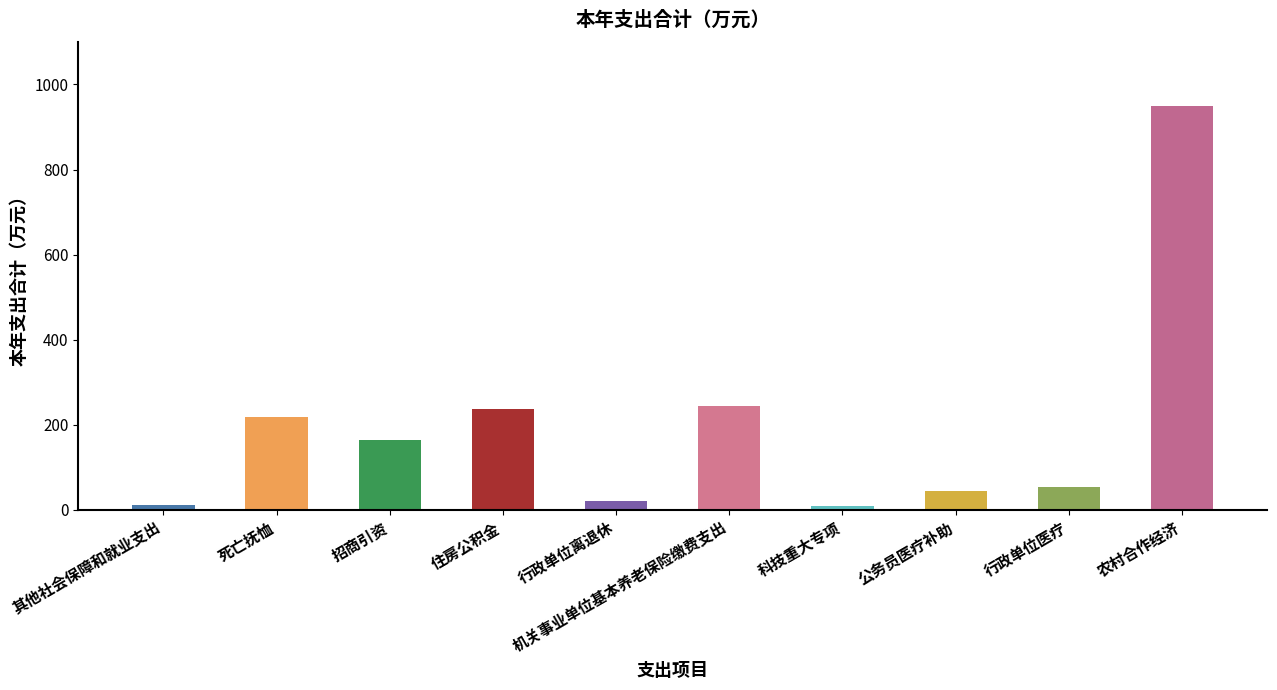

At which category does the chart reach its peak across all series?

农村合作经济